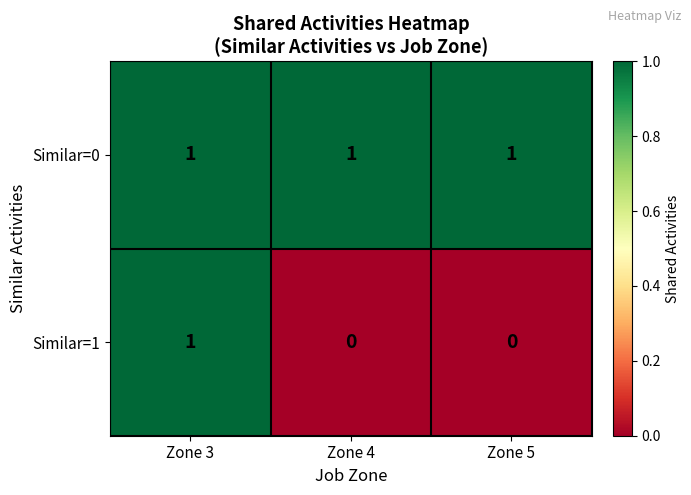

Which series has the widest spread of values?

Similar=1